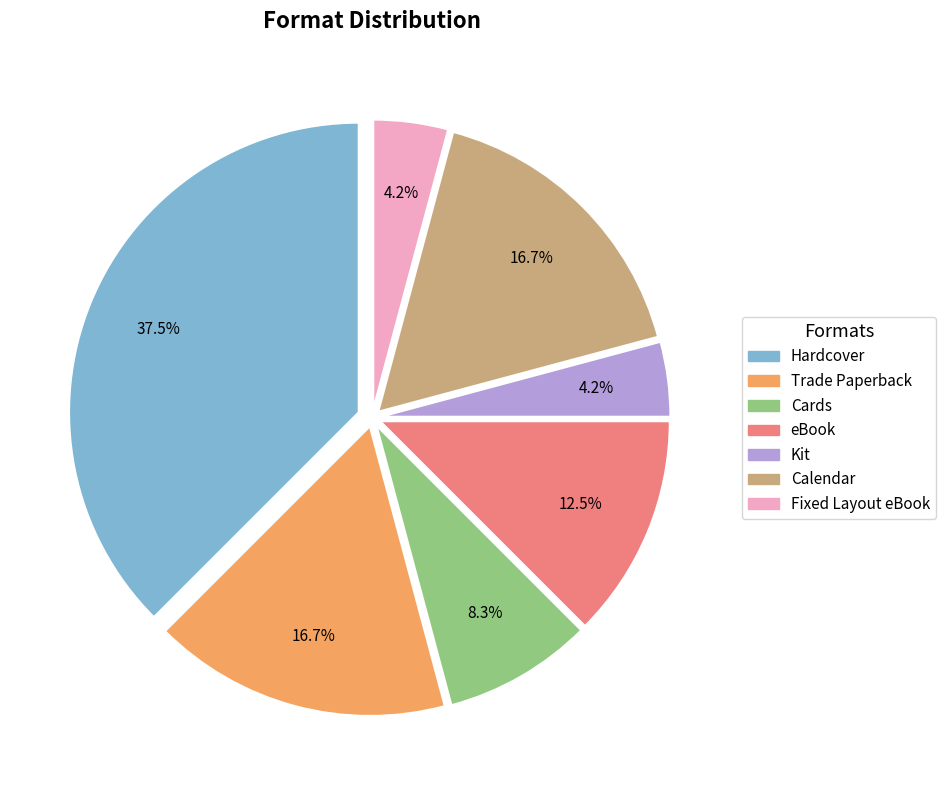

Count the number of slices in the pie.

7